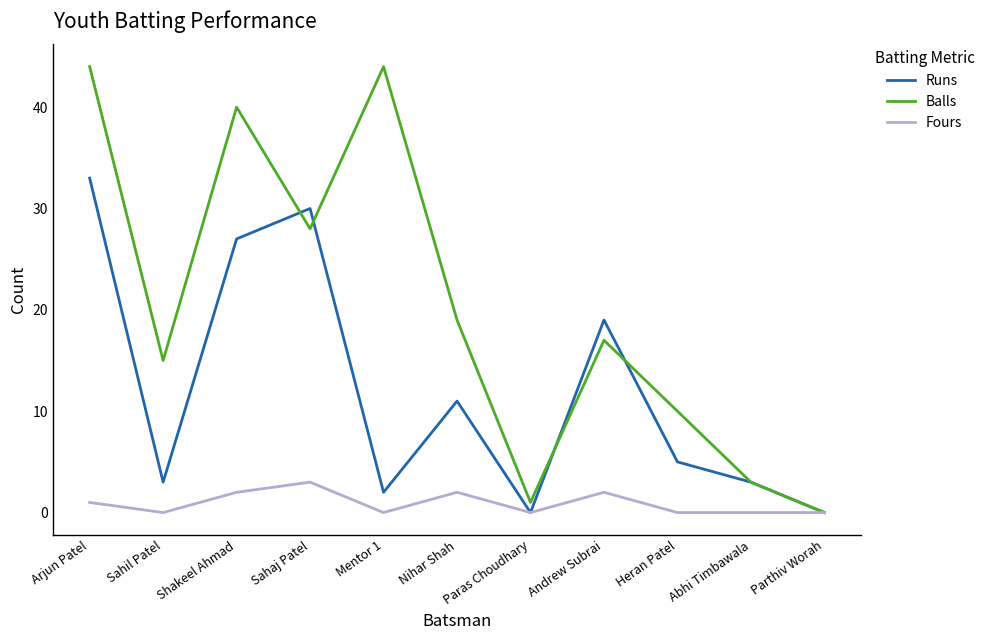

Which category has the highest value in the Fours series?

Sahaj Patel